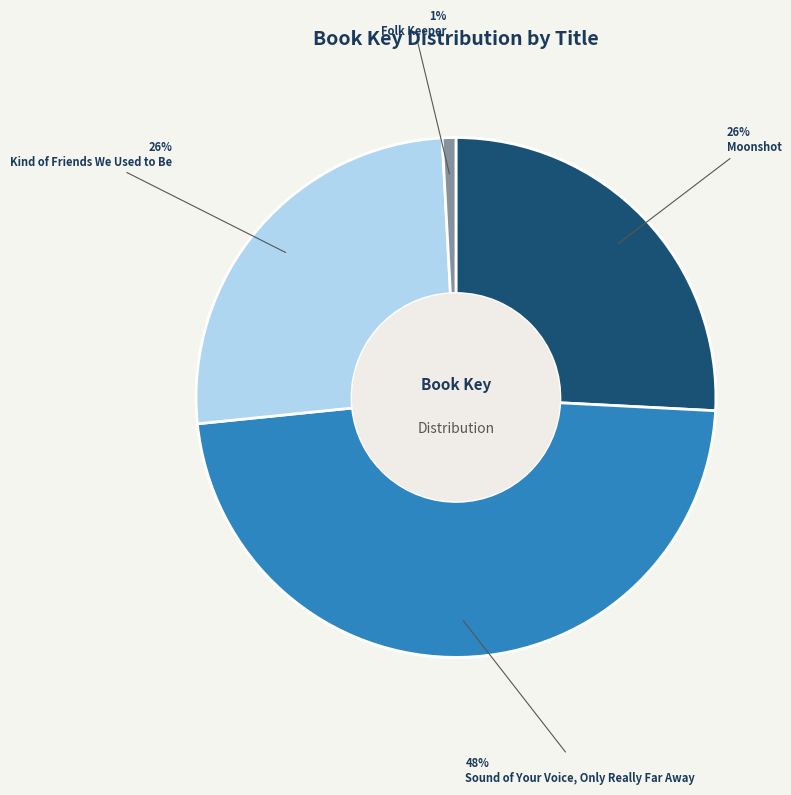

What is the ratio of the value at Moonshot to the value at Sound of Your Voice, Only Really Far Away?

0.5